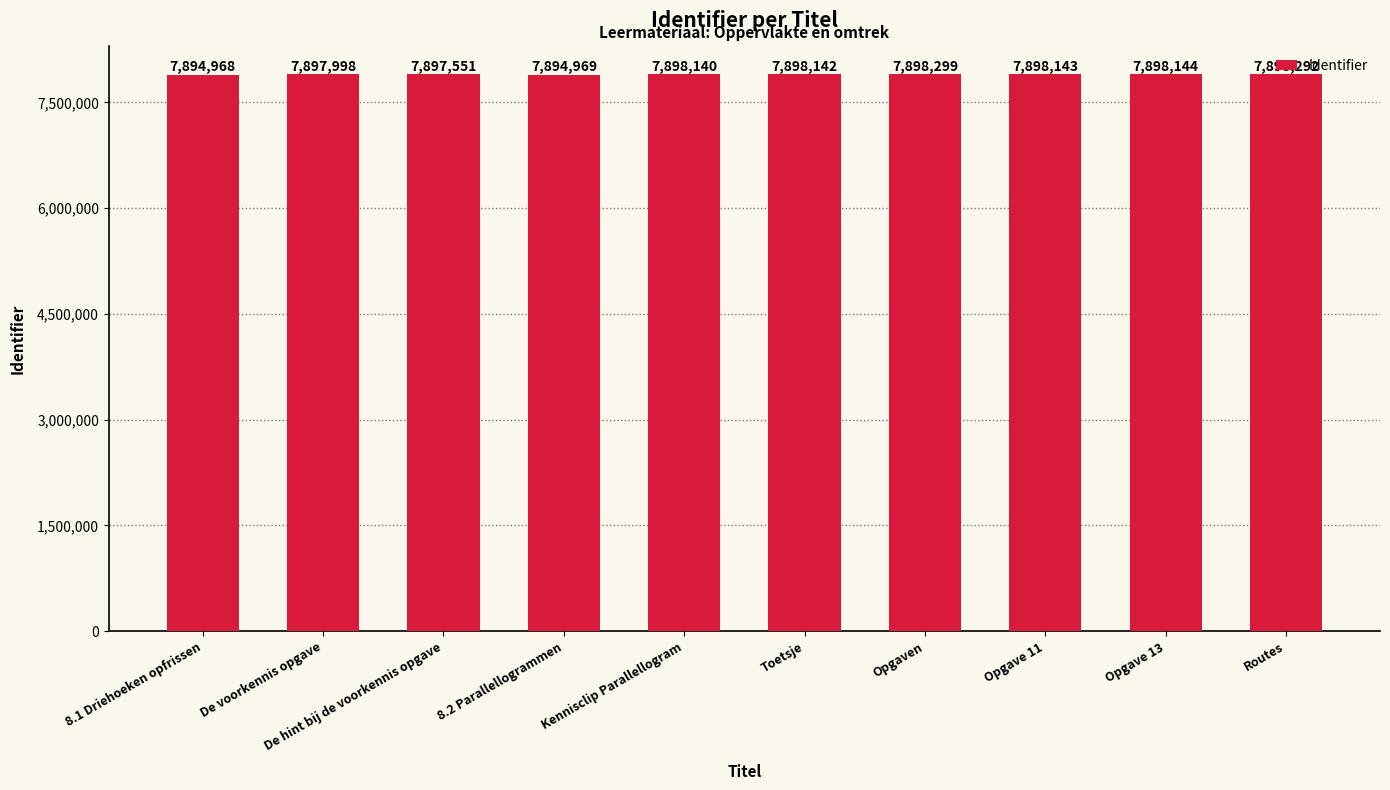

What is the change in value from Opgave 11 to Routes?

+149